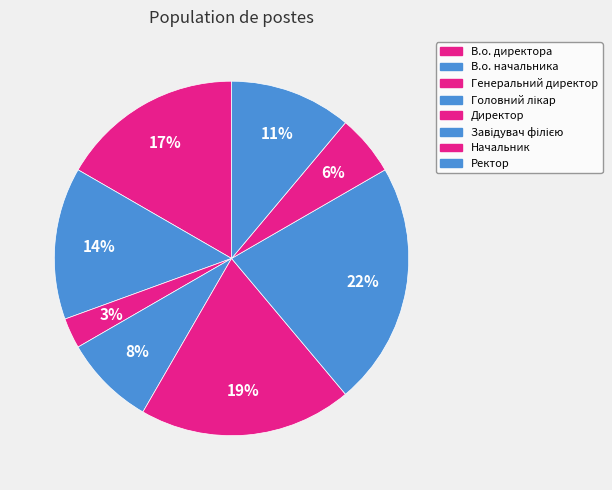

What is the smallest slice in the pie chart?

Генеральний директор